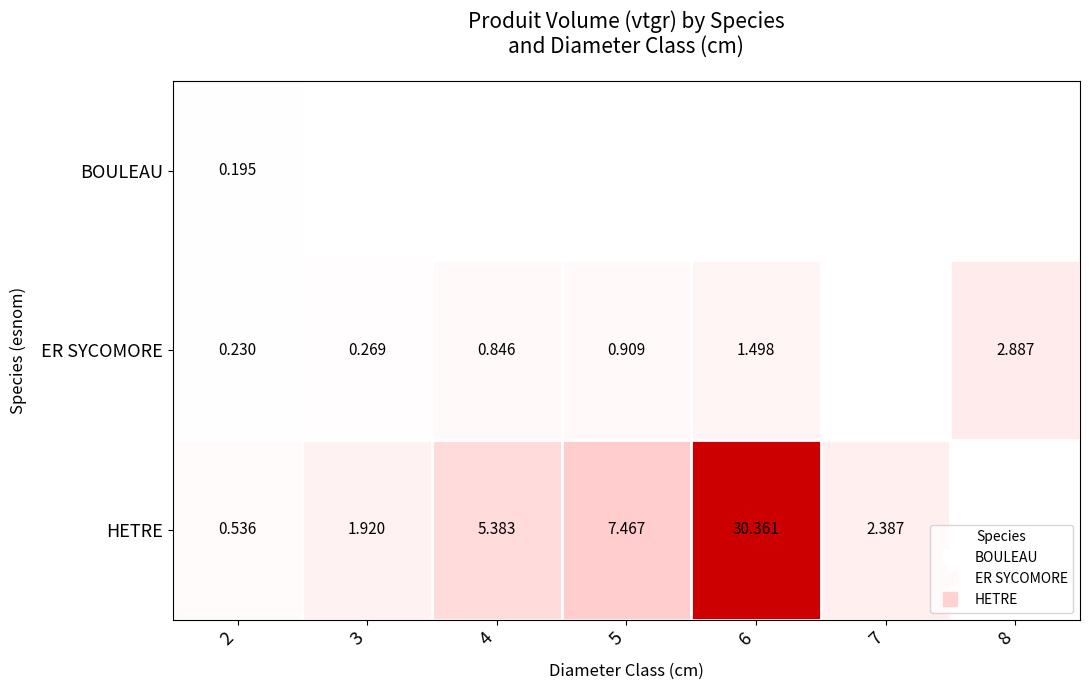

Rank the series by their maximum value, from lowest to highest.

BOULEAU, ER SYCOMORE, HETRE